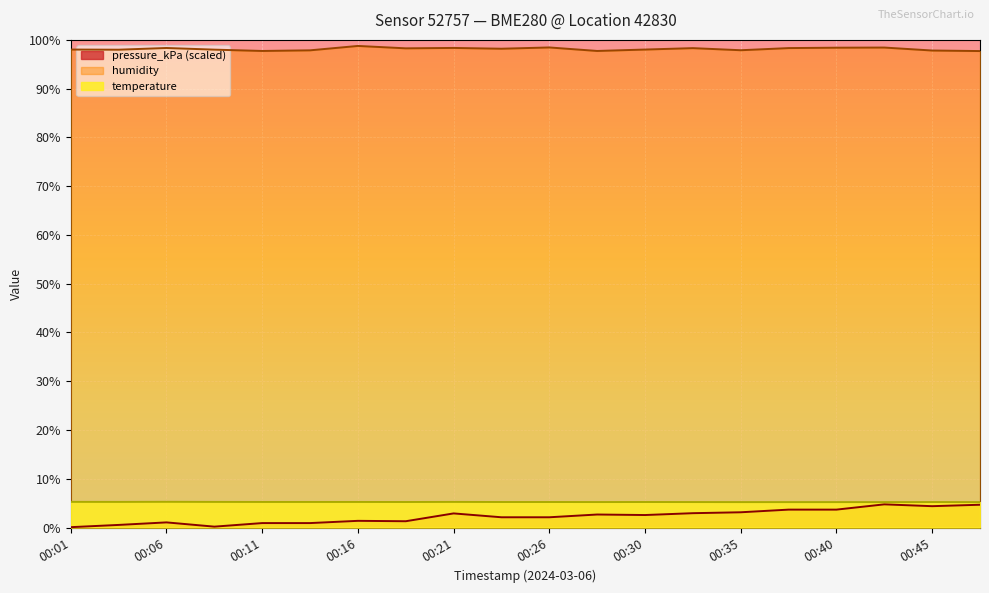

True or false: pressure_kPa and humidity cross at least once.

False